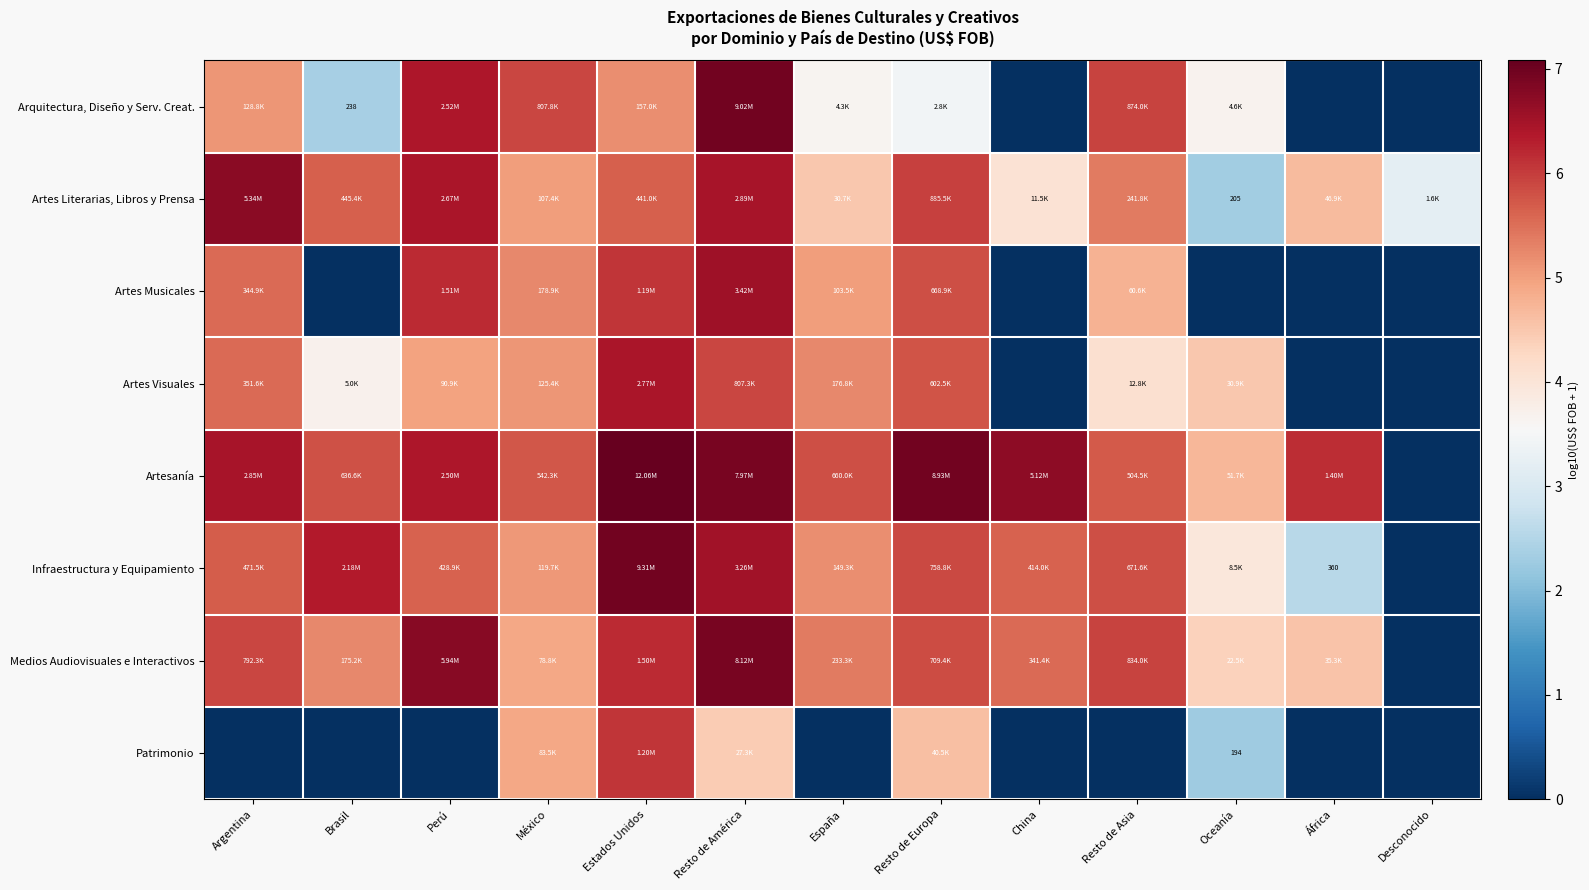

At África, list the series in order from largest to smallest.

Artesanía, Artes Literarias, Libros y Prensa, Medios Audiovisuales e Interactivos, Infraestructura y Equipamiento, Arquitectura, Diseño y Serv. Creat., Artes Musicales, Artes Visuales, Patrimonio